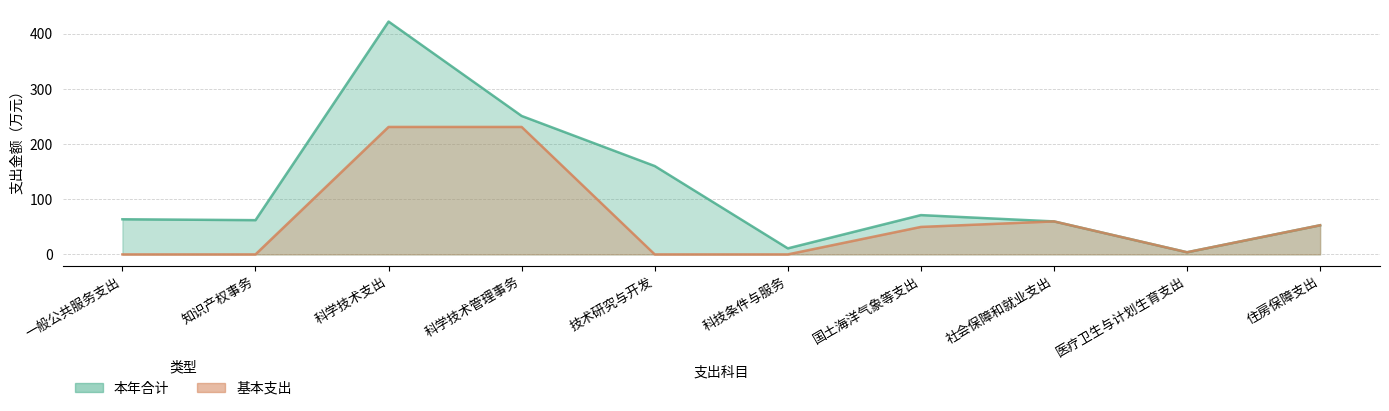

The value of 基本支出 at 医疗卫生与计划生育支出 is 3.9. True or false?

True